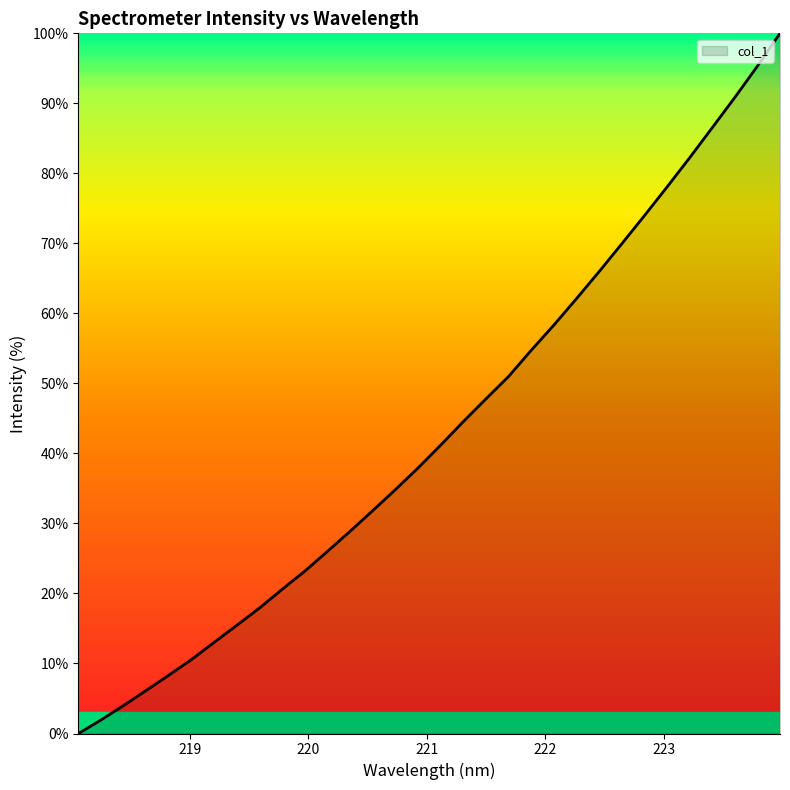

True or false: there are more than 0 points higher than both neighbors.

False